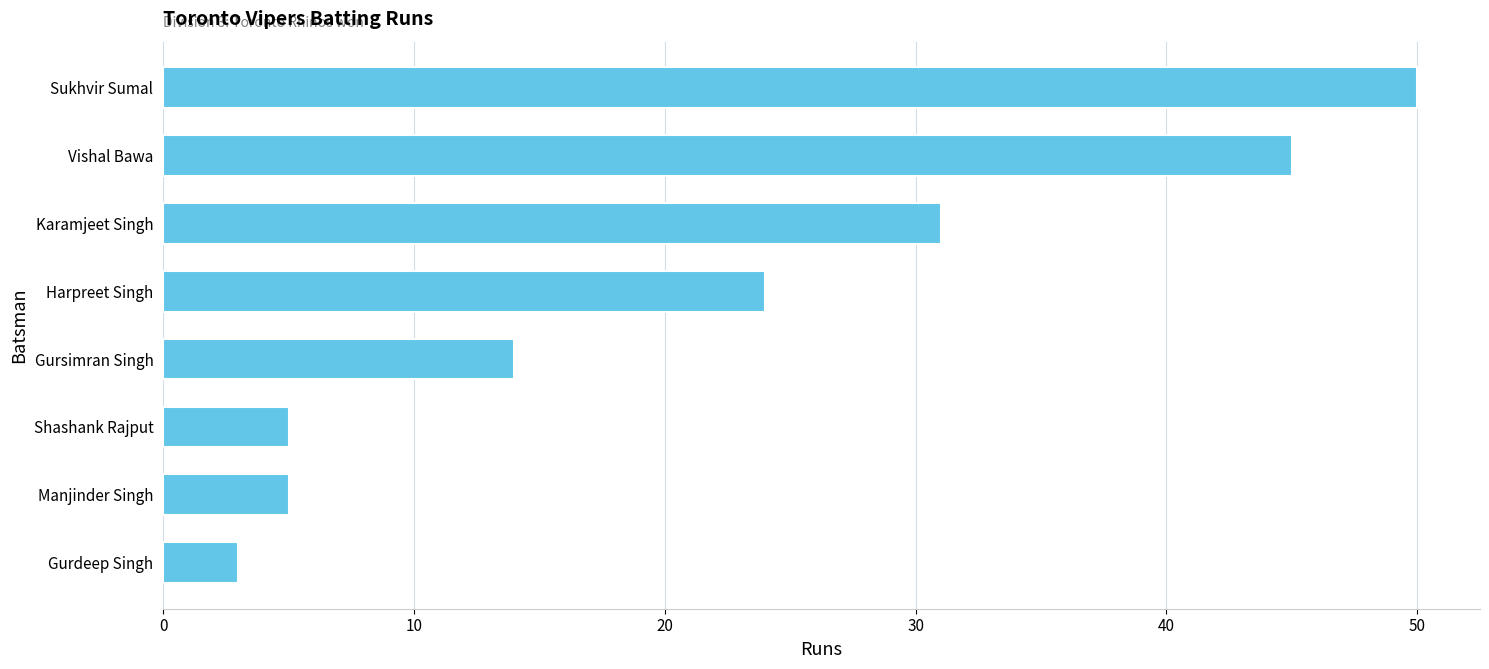

How many distinct data groups are displayed?

1